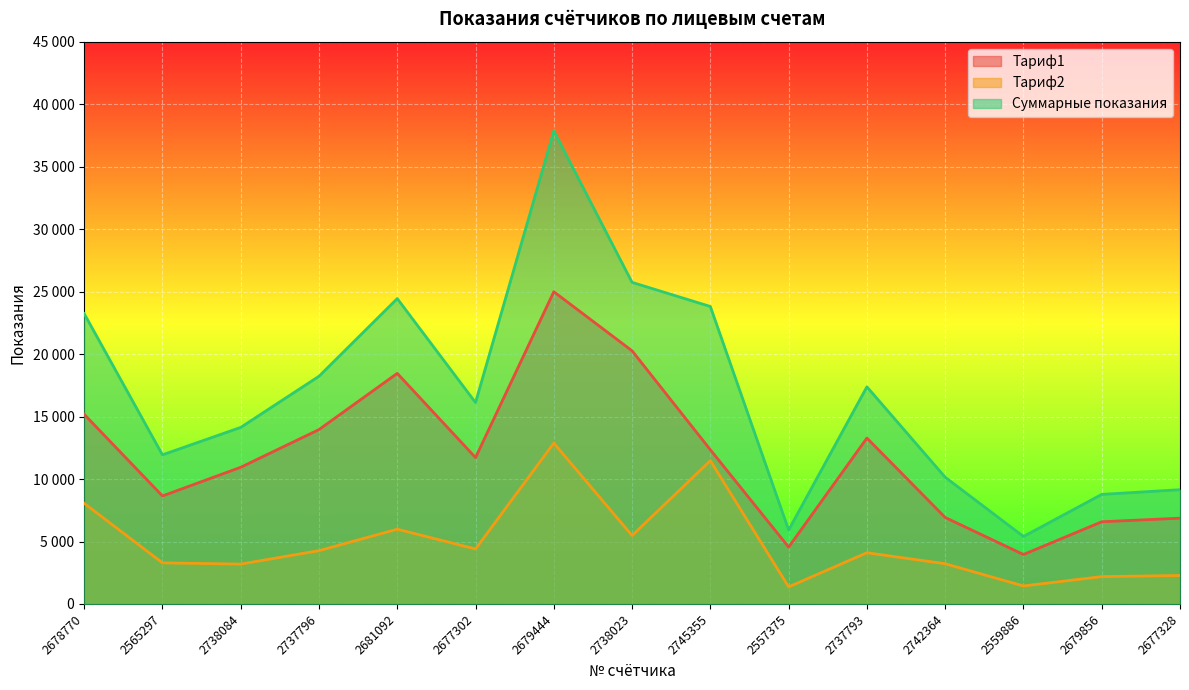

True or false: Суммарные показания has more than 2 points higher than both neighbors.

True